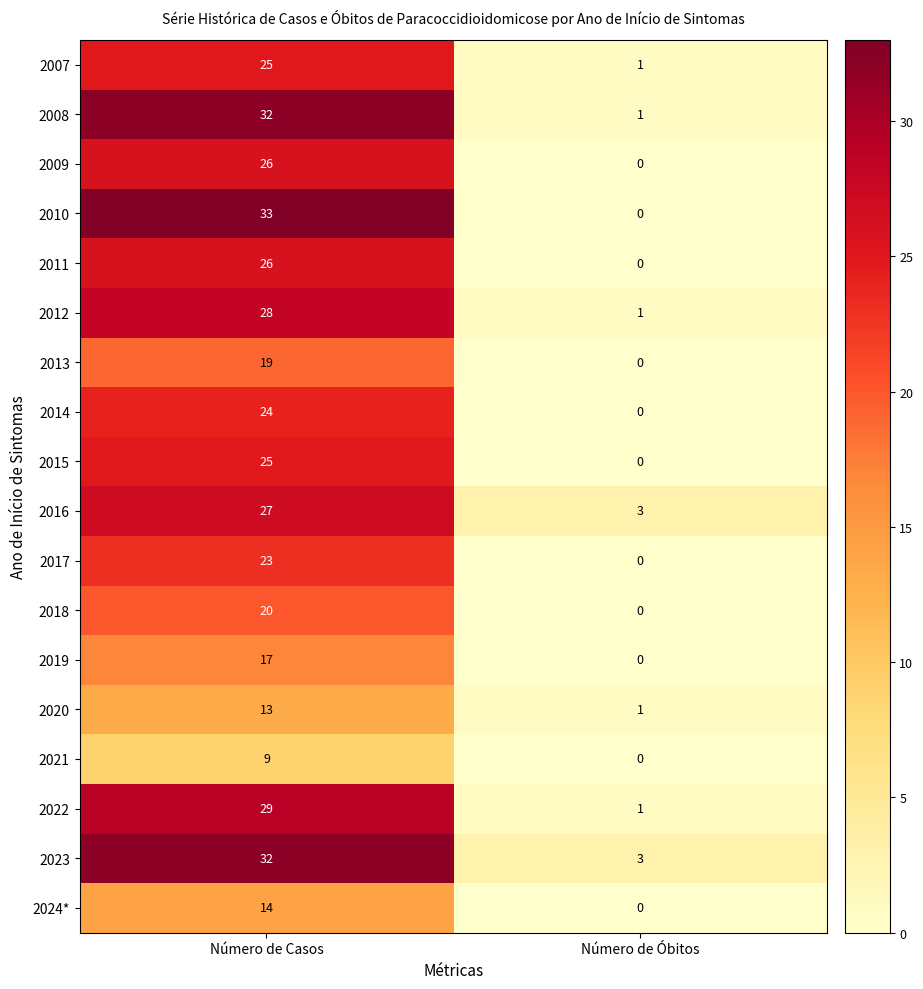

How many series are shown in this chart?

18